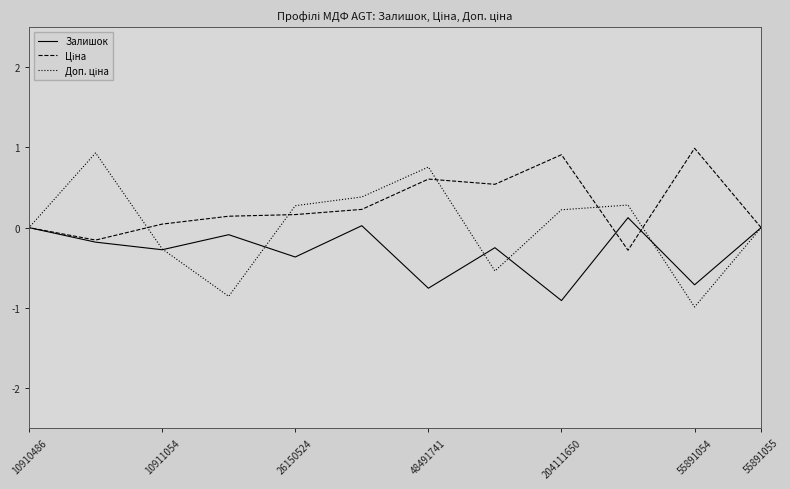

At 10910486, list the series in order from smallest to largest.

Залишок, Ціна, Доп. ціна